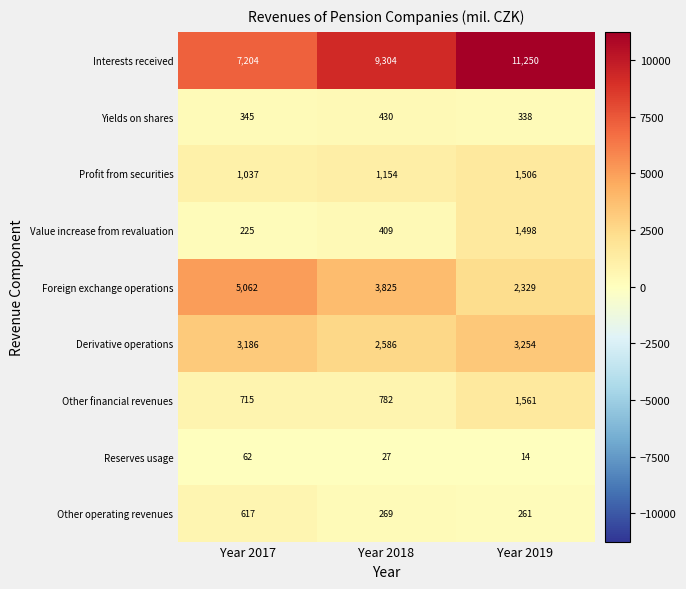

Which category has the lowest value in the Value increase from revaluation series?

Year 2017